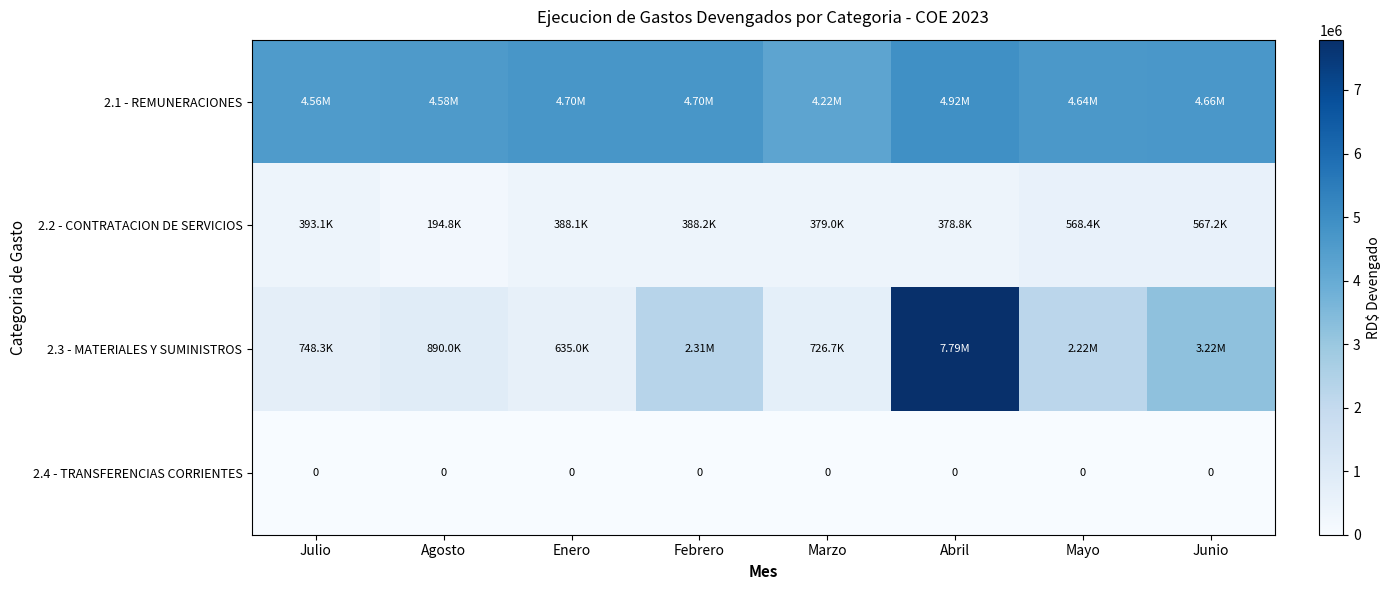

What is the total value across all series at Junio?

8448315.3